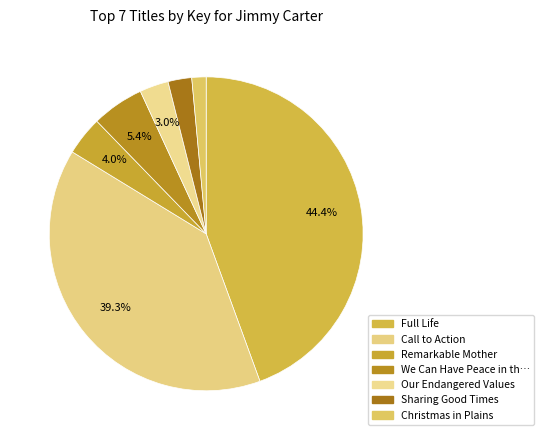

Is there a majority slice in this chart?

No